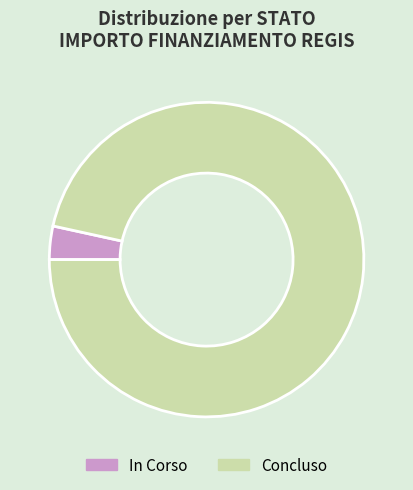

Which category accounts for the majority?

Concluso